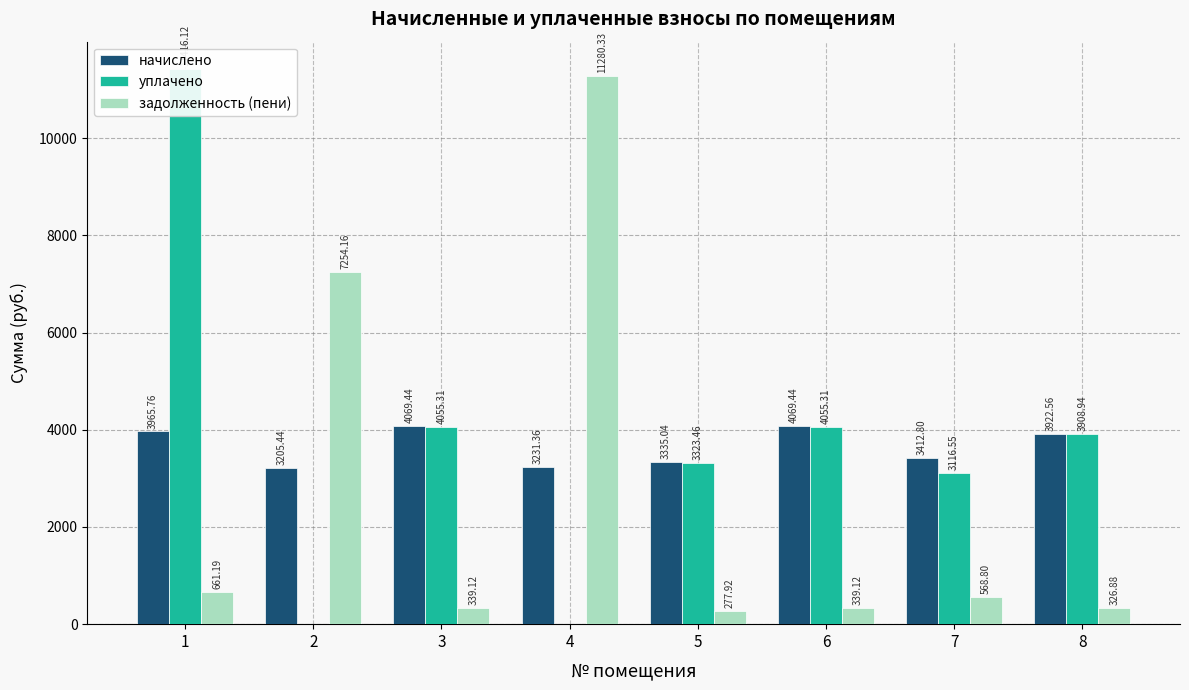

At 2, list the series in order from largest to smallest.

задолженность (пени), начислено, уплачено